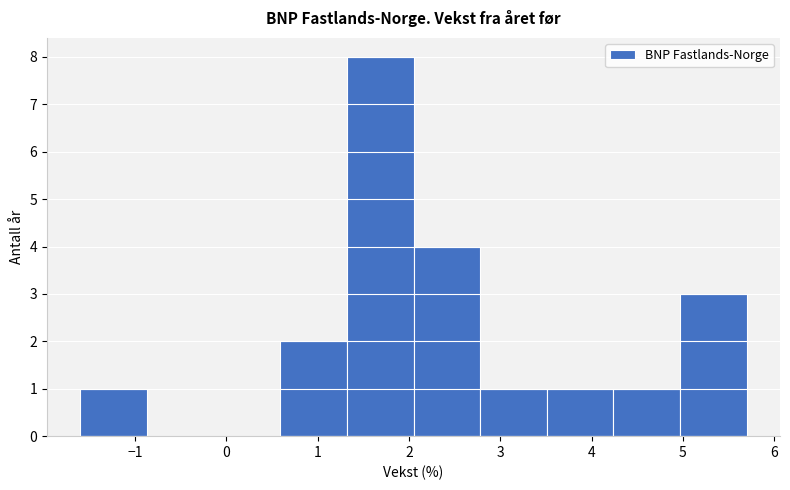

Reading left to right, list every bar in this chart as the range it spans on the x-axis followed by its height. Neither the bar edges nor the heights are printed on the chart, so give them approximately, as read against the axes.

-1.60 to -0.87: 1
-0.87 to -0.14: 0
-0.14 to 0.59: 0
0.59 to 1.32: 2
1.32 to 2.05: 8
2.05 to 2.78: 4
2.78 to 3.51: 1
3.51 to 4.24: 1
4.24 to 4.97: 1
4.97 to 5.70: 3